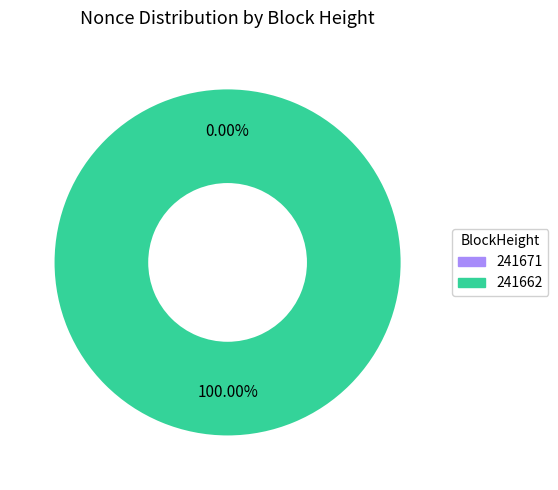

Does 241671 account for over 50% of the chart?

No